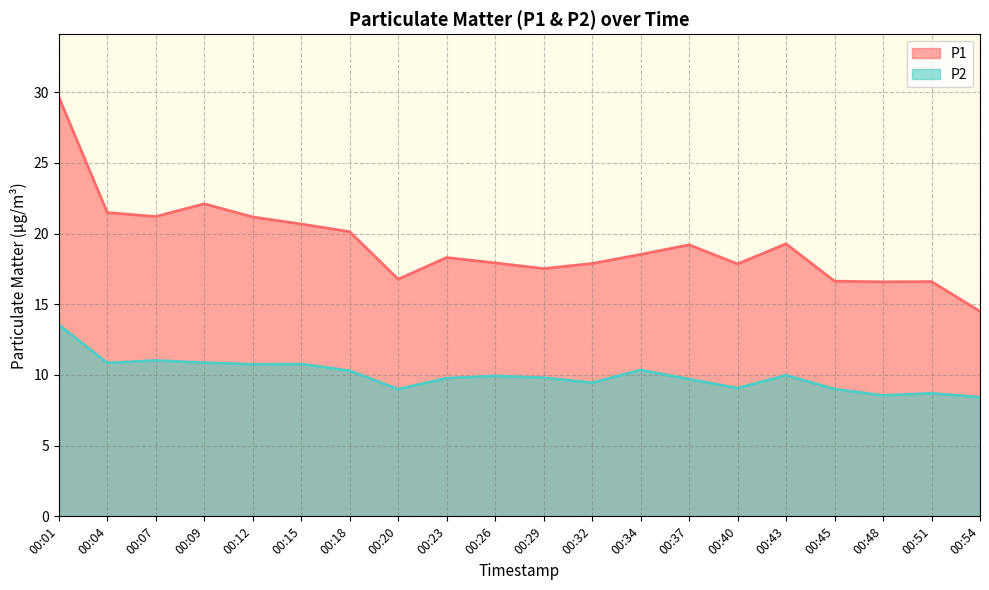

Between 00:15 and 00:45, which series saw the biggest shift?

P1